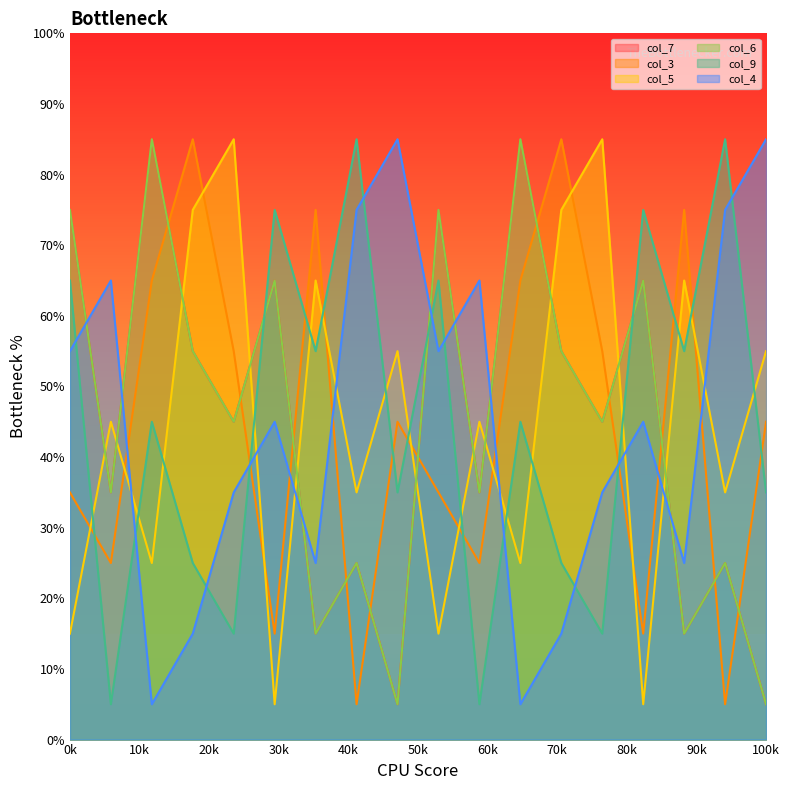

Where is the first local minimum for col_7?

3